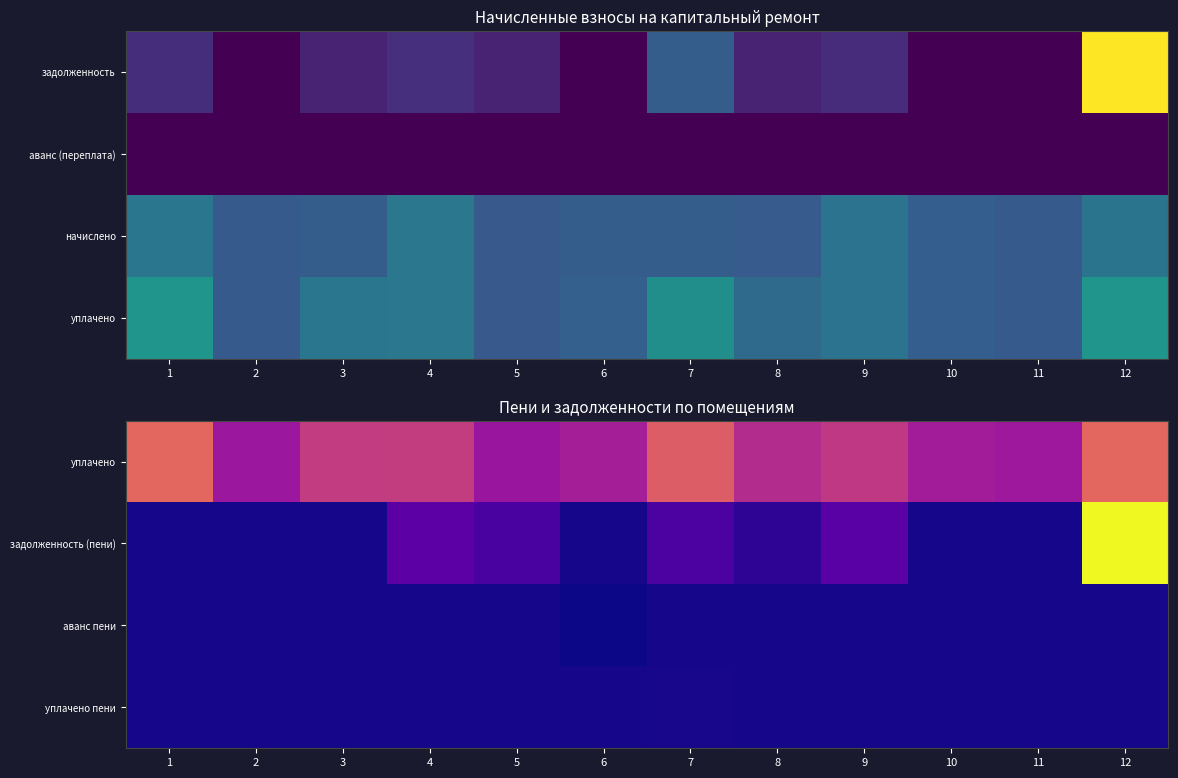

At which label does задолженность (пени) reach its minimum?

1